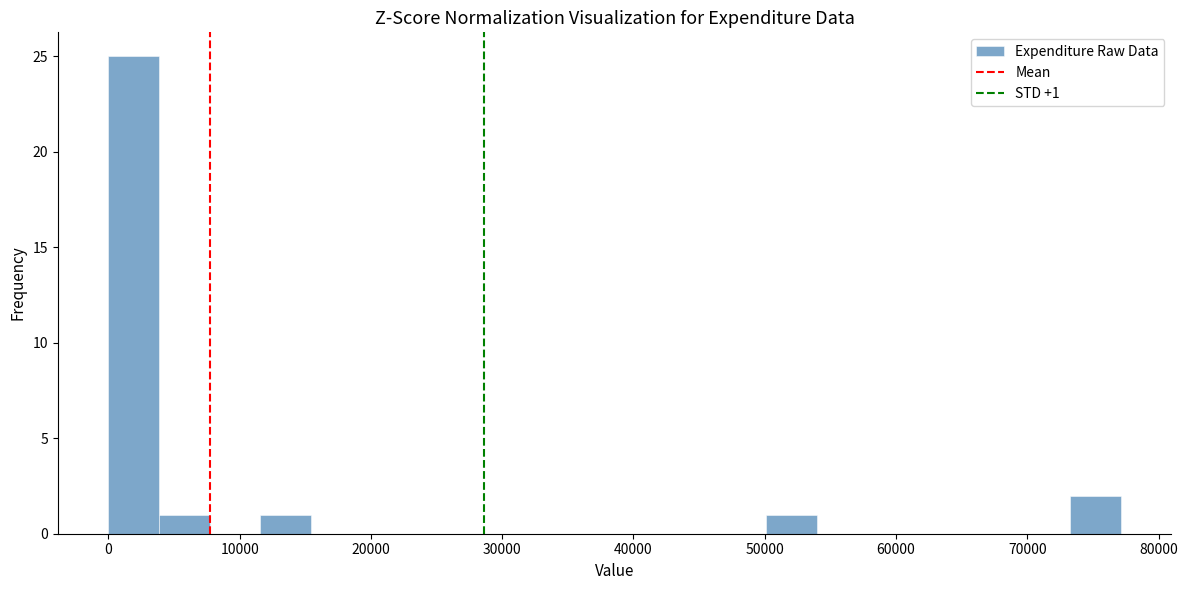

Around what value on the x-axis is the tallest bar? Give the approximate position of its centre, as read against the axis.

2000